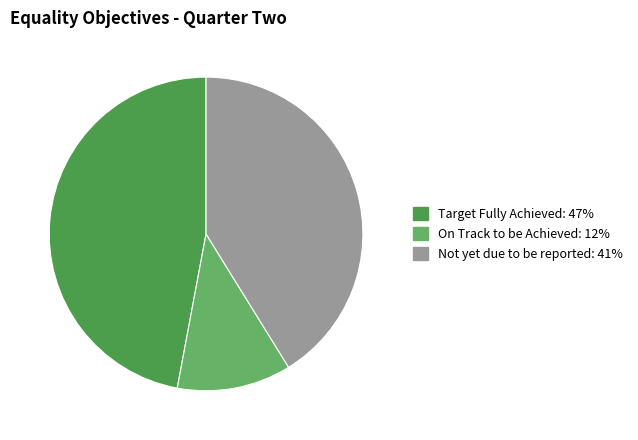

Is there any slice that represents more than half of the pie?

No